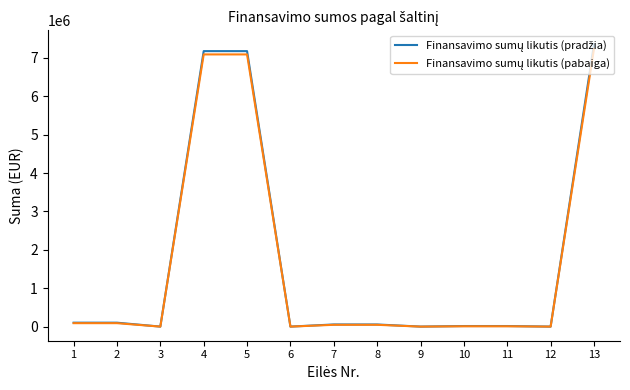

What is the greatest value displayed?

7350151.8